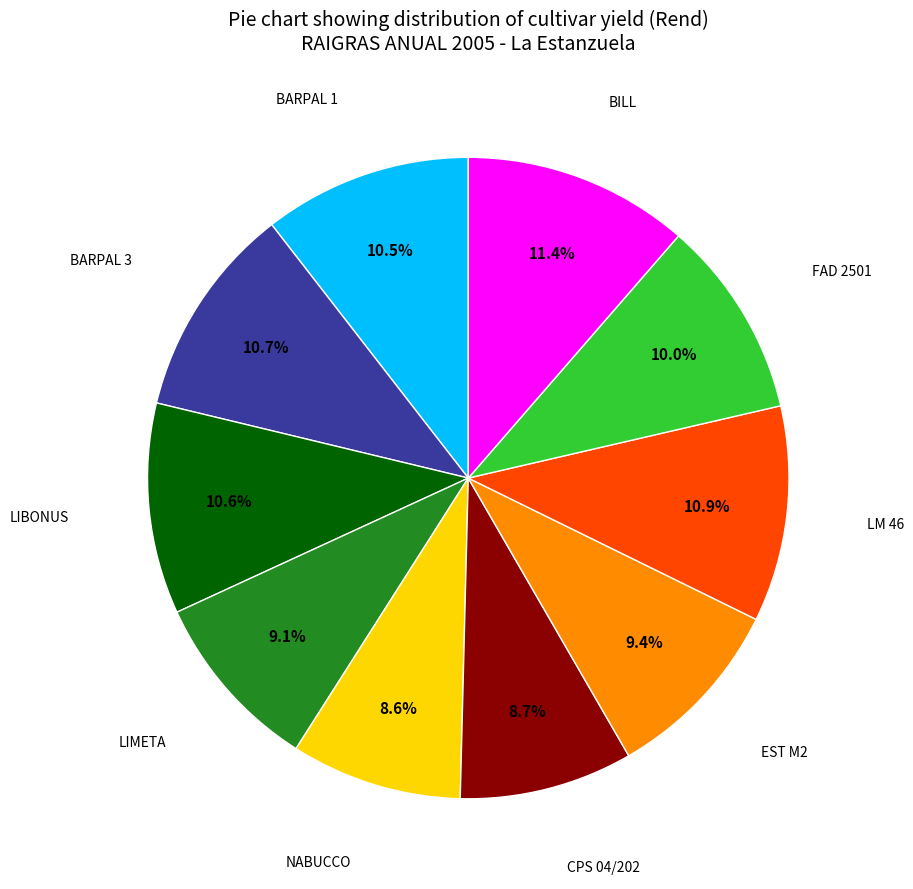

Does any single category account for the majority?

No